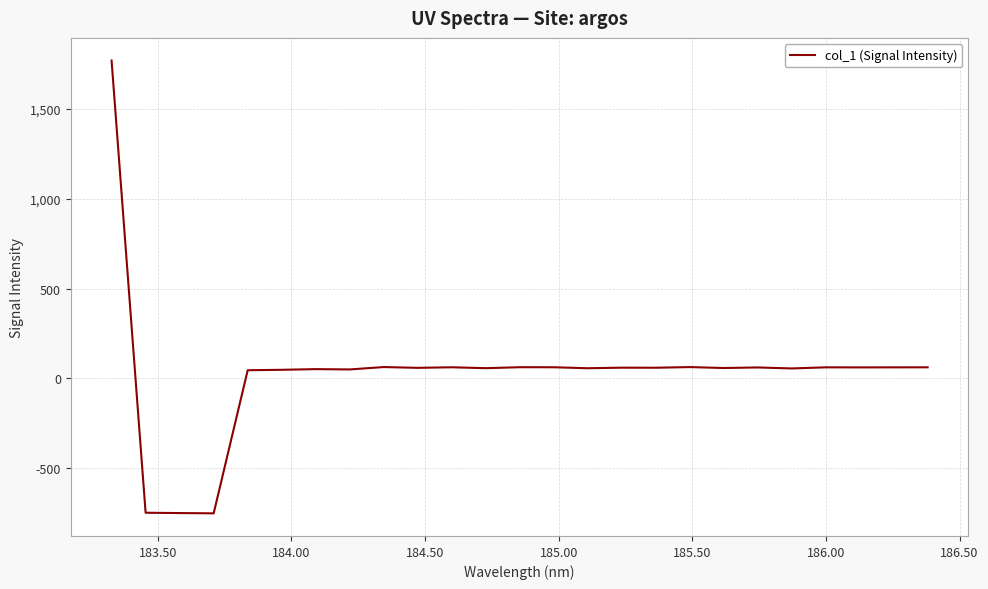

What is the difference between the maximum and minimum values?

2518.2